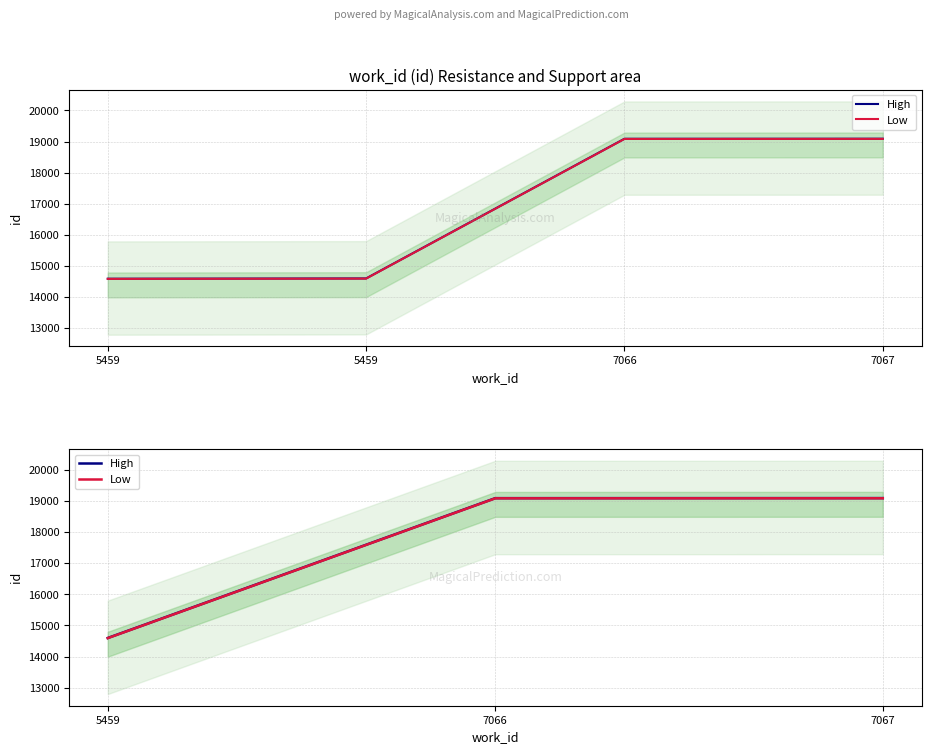

What is the difference between the maximum and minimum values in the High series?

4491